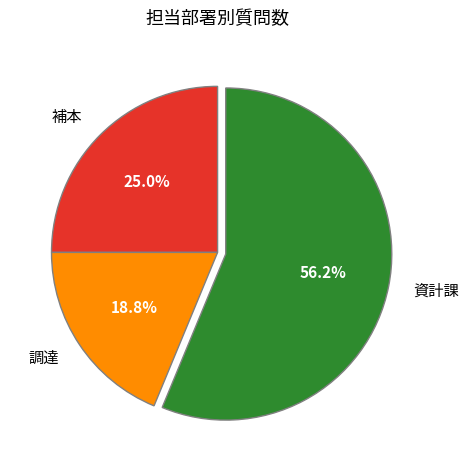

How many segments does this pie chart have?

3